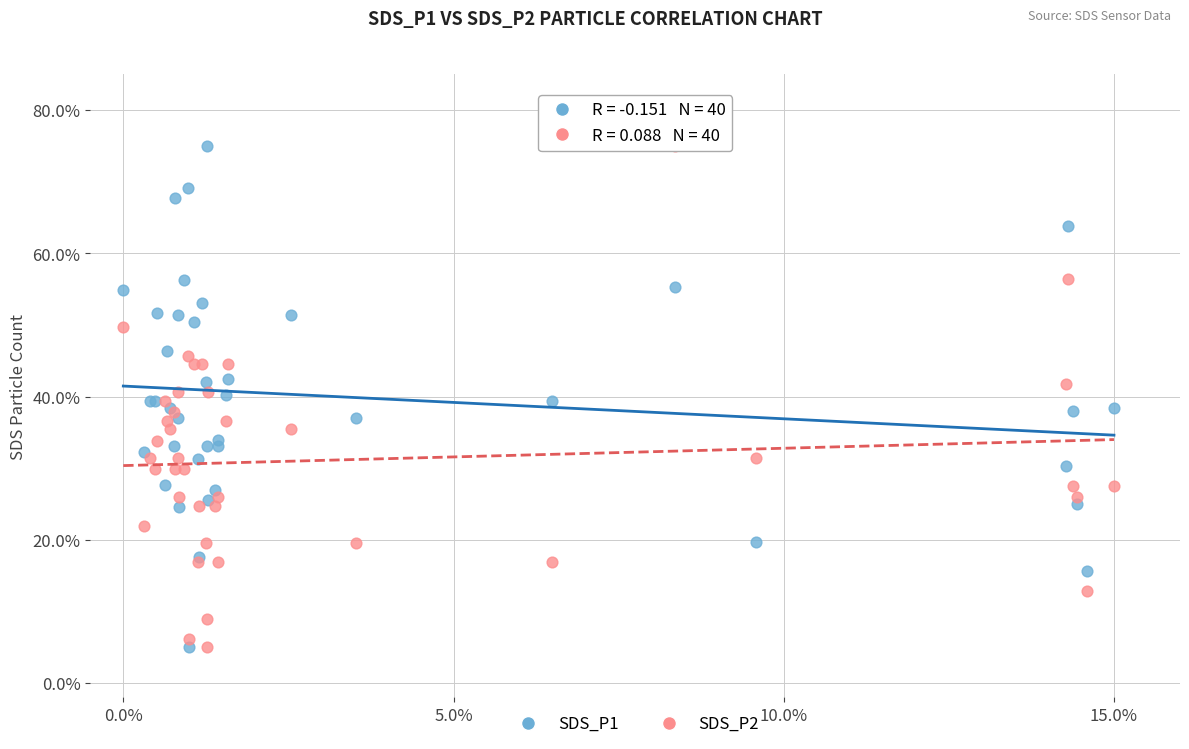

What is the X range (max minus min) for the scatter plot?

15.0